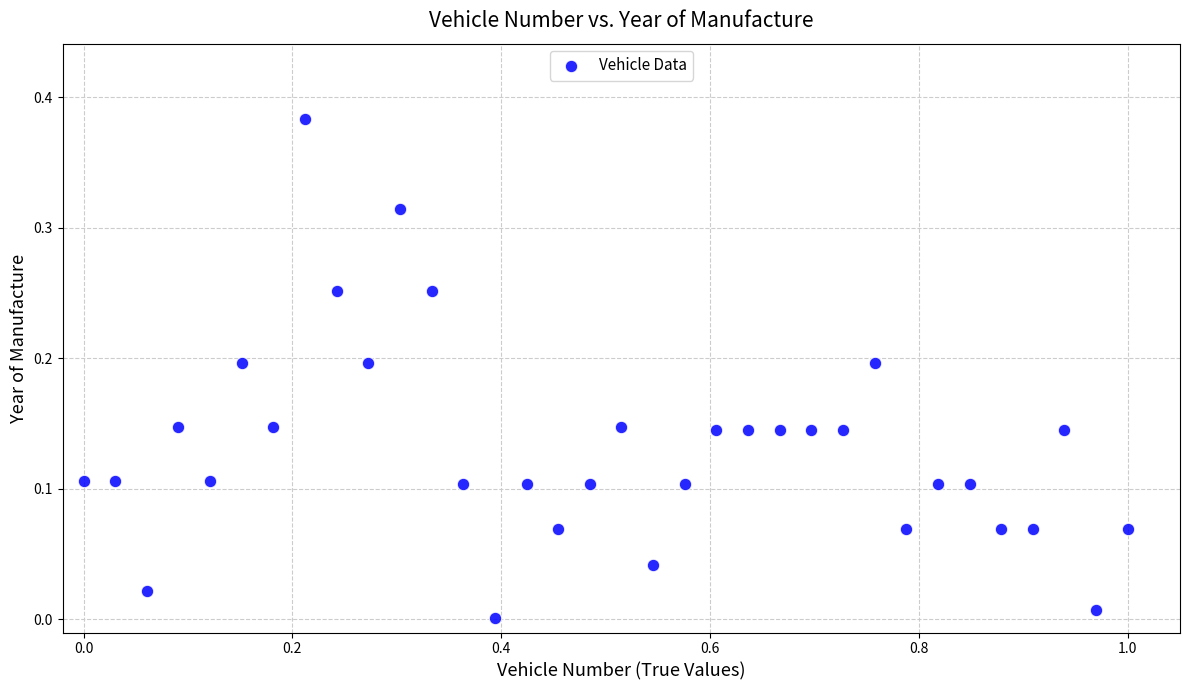

What is the range of X values (max minus min)?

1.0